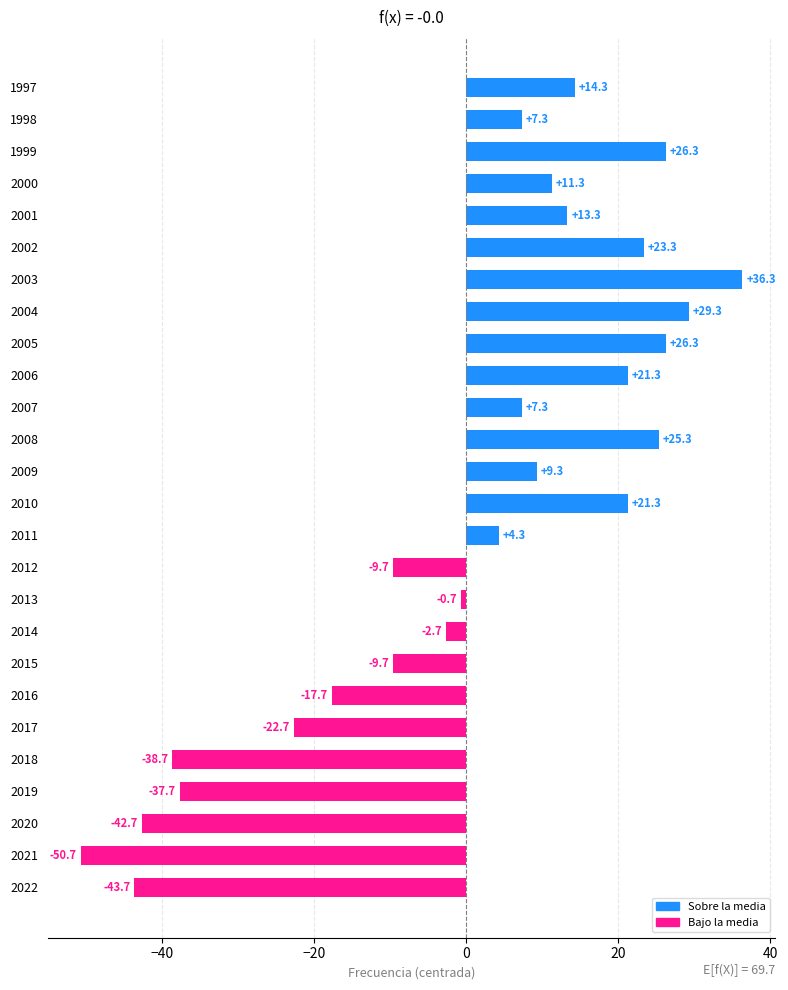

Reading bottom to top, transcribe all the data shown in this chart.

-43.7	-50.7	-42.7	-37.7	-38.7	-22.7	-17.7	-9.7	-2.7	-0.7	-9.7	4.3	21.3	9.3	25.3	7.3	21.3	26.3	29.3	36.3	23.3	13.3	11.3	26.3	7.3	14.3